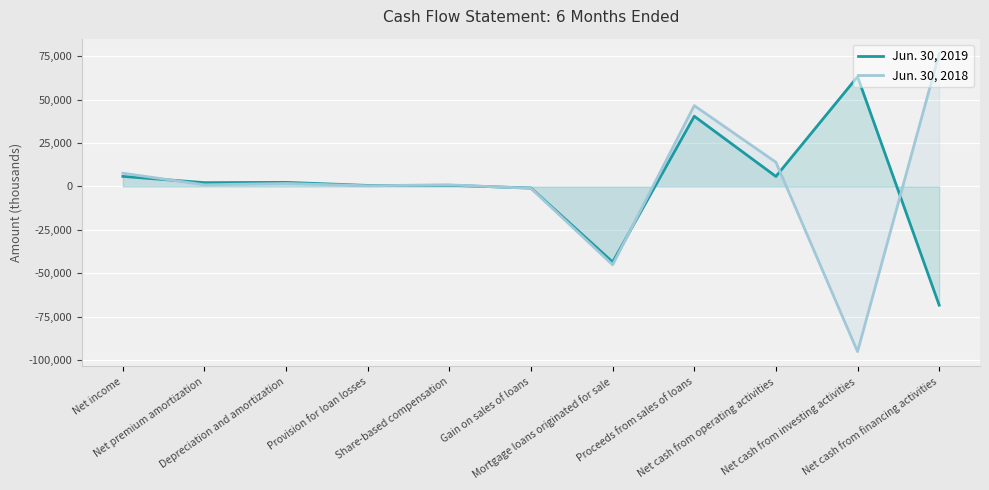

After their last crossing, which series has the higher values: Jun. 30, 2018 or Jun. 30, 2019?

Jun. 30, 2018